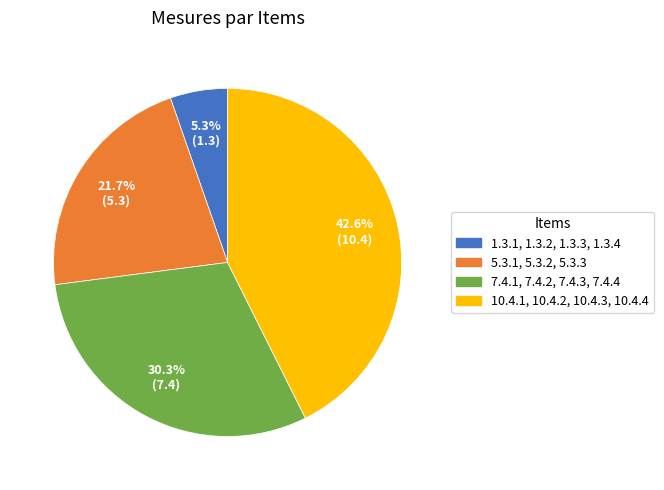

Is 1.3.1, 1.3.2, 1.3.3, 1.3.4 the majority of the pie?

No